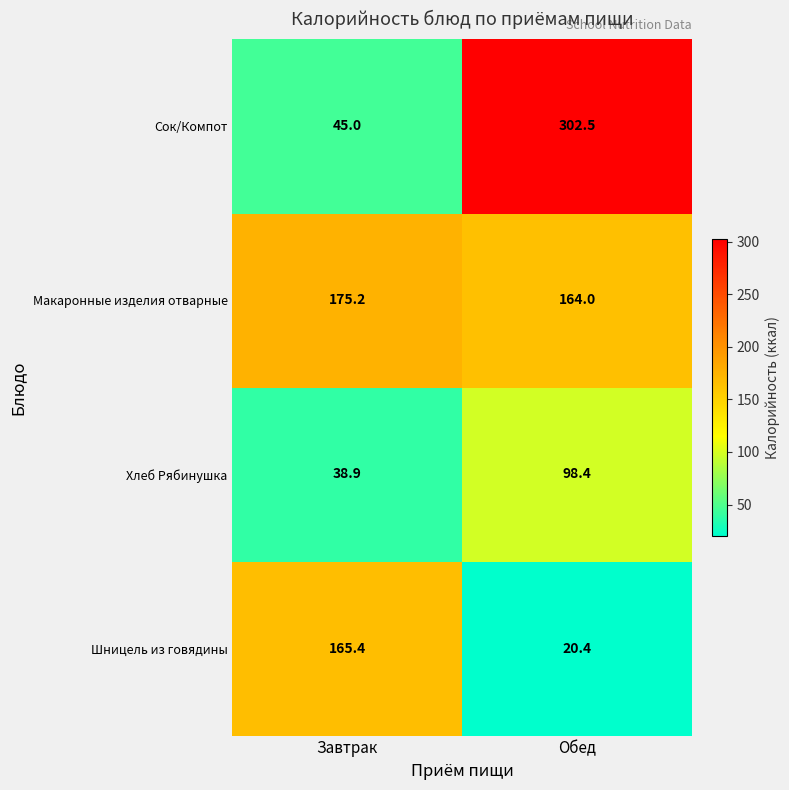

Which label corresponds to the smallest value in the chart?

Обед